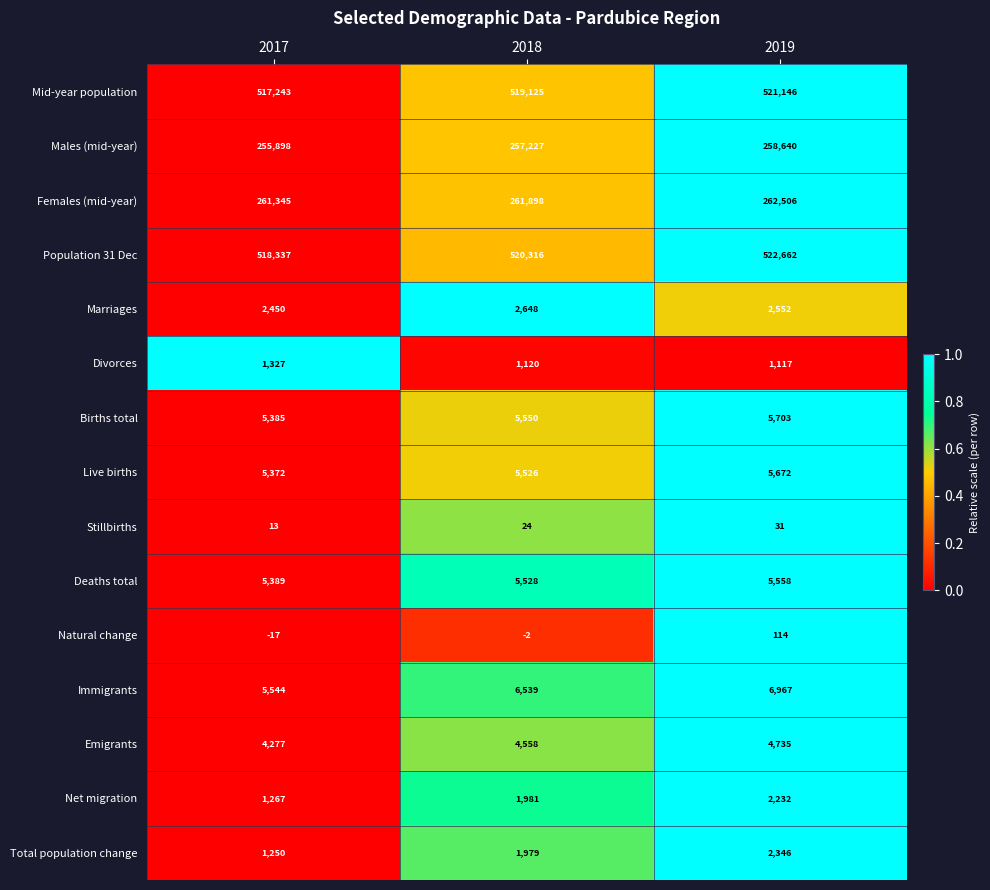

Where is Immigrants nearest to the value 6255?

2018